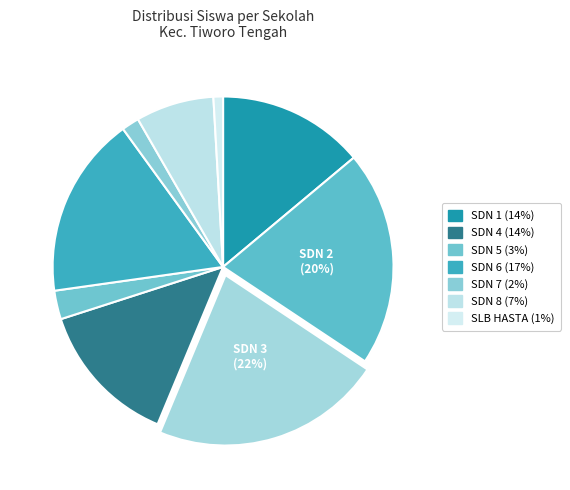

Does any single category account for the majority?

No